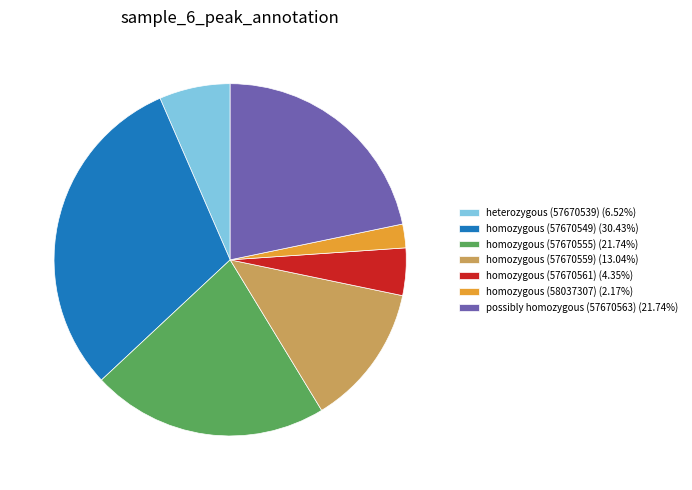

Does possibly homozygous (57670563) (21.74%) account for over 50% of the chart?

No